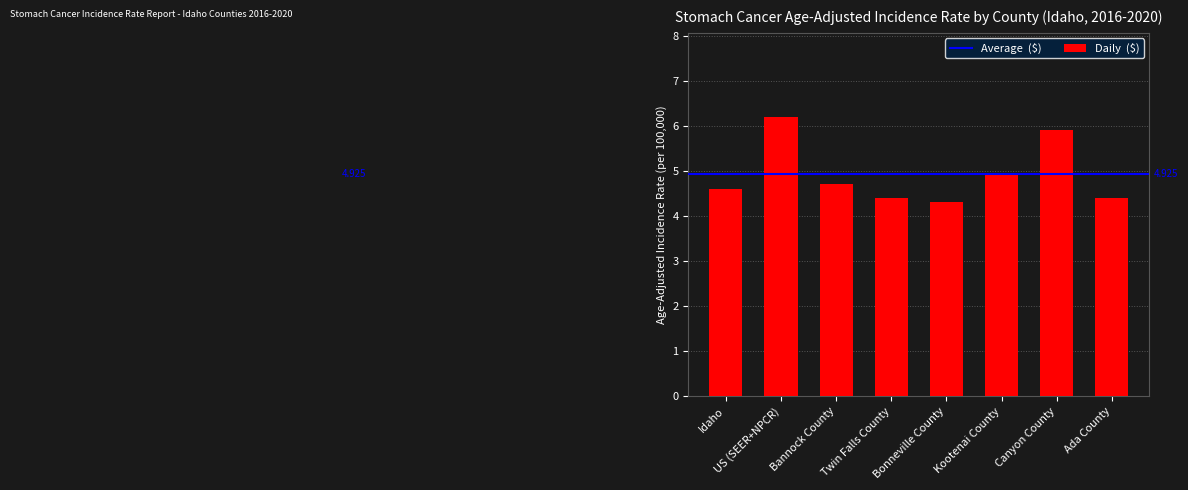

At which label is the value closest to 5?

Kootenai County